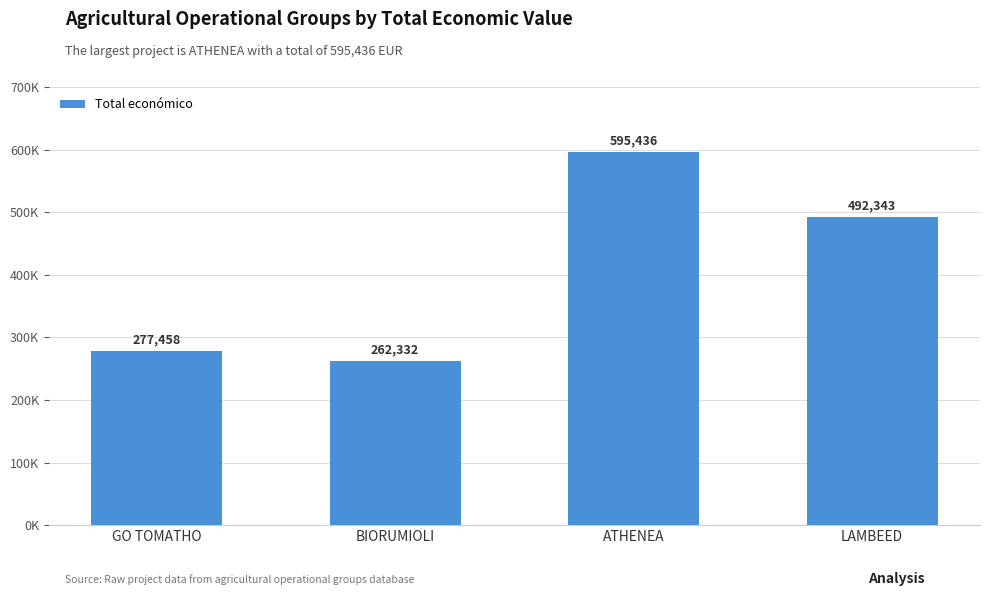

Where is the data nearest to the value 428884?

LAMBEED